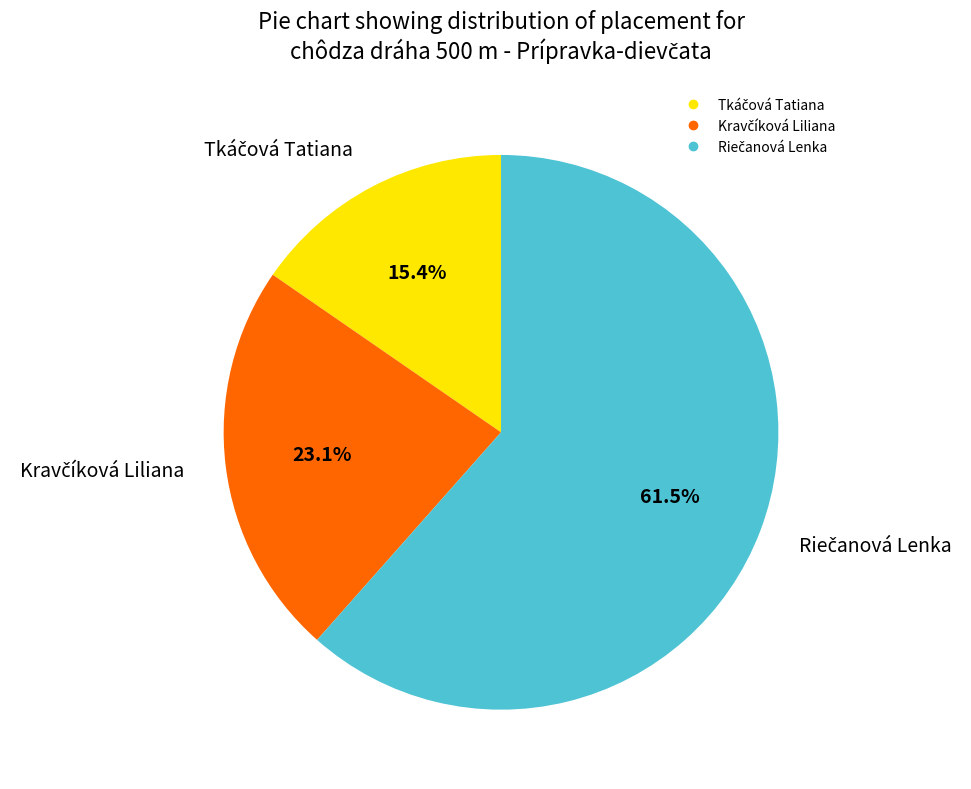

How many slices are in this pie chart?

3